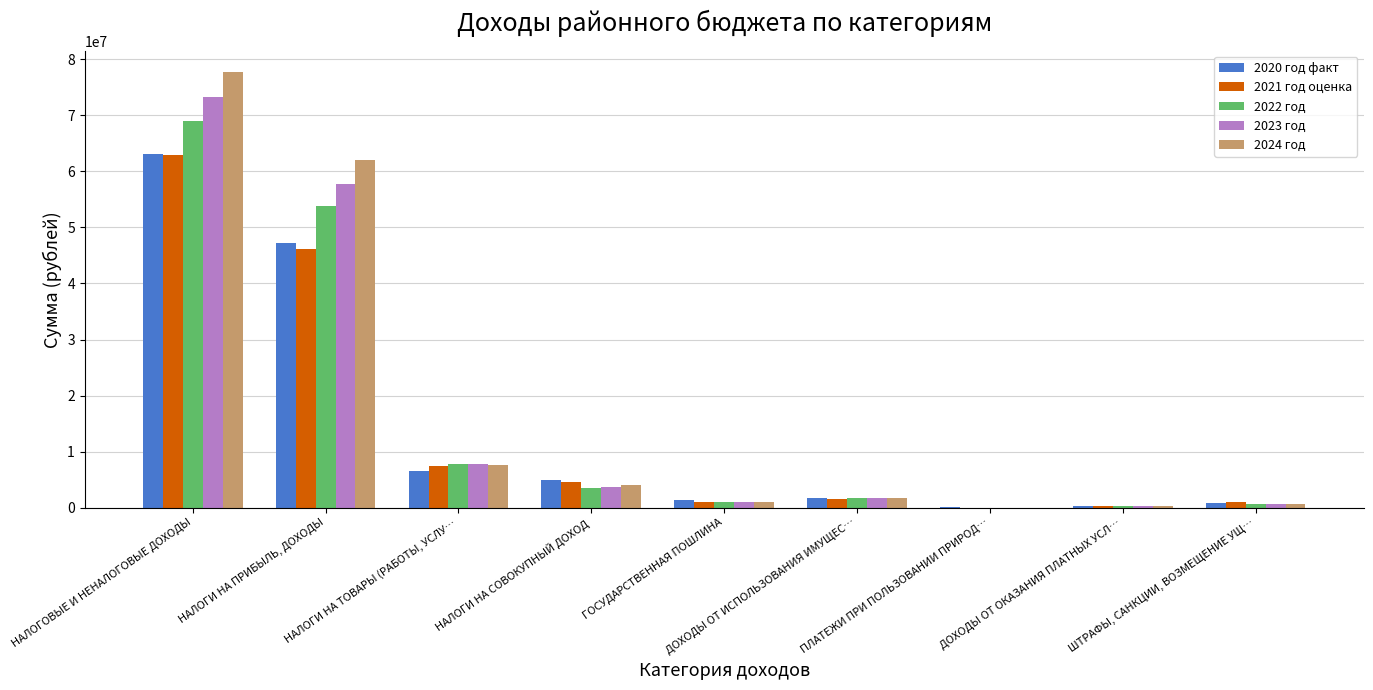

Which series has the largest range (max minus min)?

2024 год